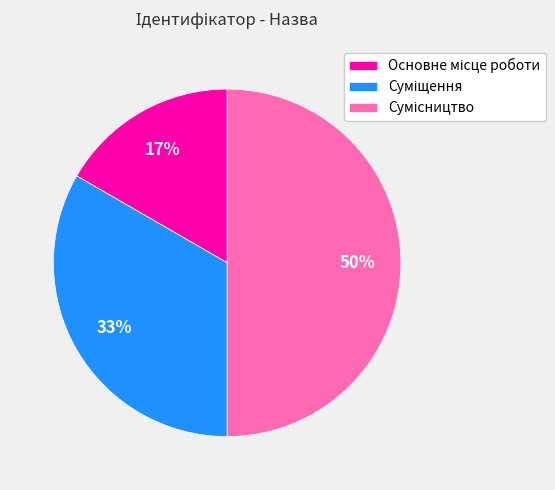

To the nearest percent, what is the difference between the largest and smallest slice percentages?

33%